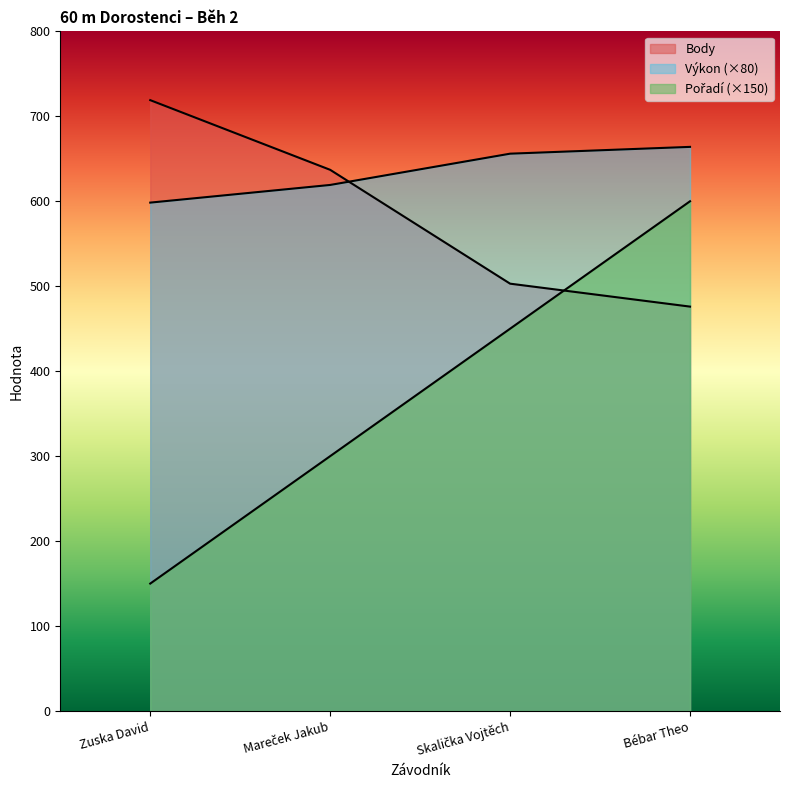

At which label does Výkon first exceed 656?

Bébar Theo